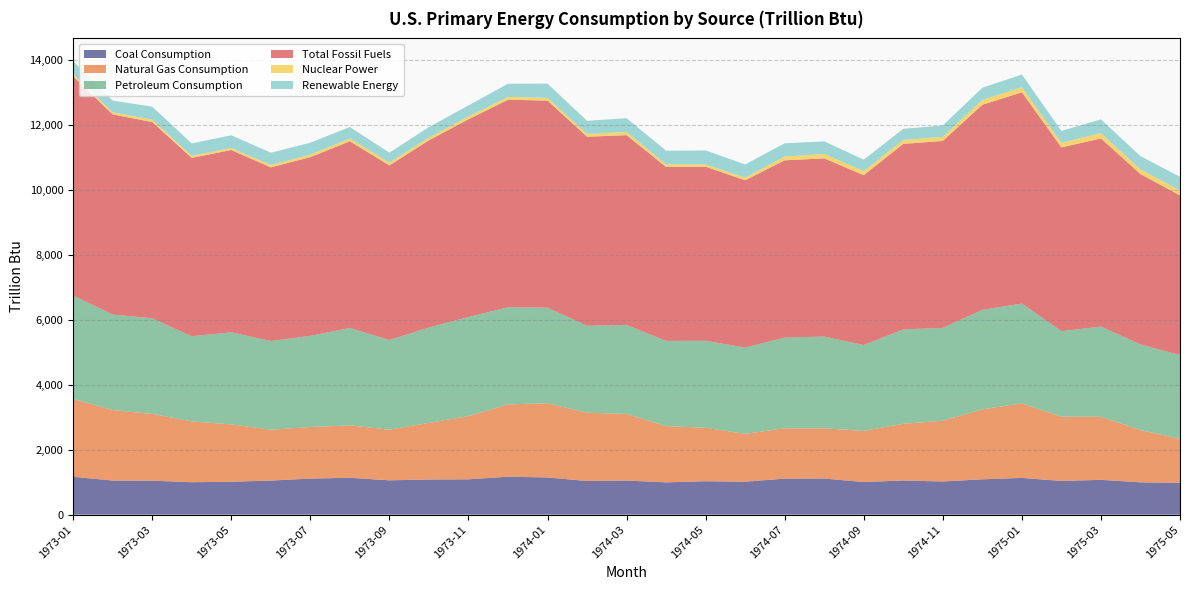

Reading left to right, list all the values displayed in this chart.

Coal Consumption: 1973-01=1166.2	1973-02=1050.6	1973-03=1046.9	1973-04=999.0	1973-05=1014.5	1973-06=1050.1	1973-07=1110.4	1973-08=1135.7	1973-09=1057.7	1973-10=1083.2	1973-11=1088.6	1973-12=1168.7	1974-01=1145.8	1974-02=1036.4	1974-03=1050.8	1974-04=995.0	1974-05=1029.2	1974-06=1014.4	1974-07=1110.4	1974-08=1112.6	1974-09=1005.5	1974-10=1051.7	1974-11=1022.0	1974-12=1089.0	1975-01=1131.7	1975-02=1038.8	1975-03=1072.0	1975-04=996.4	1975-05=976.6
Natural Gas Consumption: 1973-01=2397.3	1973-02=2170.6	1973-03=2057.3	1973-04=1873.5	1973-05=1765.3	1973-06=1566.2	1973-07=1590.7	1973-08=1615.2	1973-09=1559.1	1973-10=1743.9	1973-11=1945.0	1973-12=2227.8	1974-01=2283.5	1974-02=2103.3	1974-03=2051.1	1974-04=1731.6	1974-05=1646.6	1974-06=1473.5	1974-07=1550.3	1974-08=1546.2	1974-09=1573.9	1974-10=1746.9	1974-11=1870.8	1974-12=2154.5	1975-01=2295.2	1975-02=1979.7	1975-03=1943.0	1975-04=1608.1	1975-05=1359.0
Petroleum Consumption: 1973-01=3185.3	1973-02=2942.0	1973-03=2942.5	1973-04=2621.3	1973-05=2836.6	1973-06=2731.4	1973-07=2804.5	1973-08=2999.4	1973-09=2761.2	1973-10=2936.5	1973-11=3053.6	1973-12=2991.7	1974-01=2944.9	1974-02=2677.8	1974-03=2740.1	1974-04=2624.7	1974-05=2679.0	1974-06=2659.1	1974-07=2793.7	1974-08=2825.4	1974-09=2644.9	1974-10=2905.6	1974-11=2859.8	1974-12=3065.7	1975-01=3072.7	1975-02=2632.2	1975-03=2776.8	1975-04=2639.7	1975-05=2578.9
Total Fossil Fuels: 1973-01=6747.7	1973-02=6163.1	1973-03=6044.6	1973-04=5493.2	1973-05=5613.6	1973-06=5347.5	1973-07=5504.6	1973-08=5748.9	1973-09=5376.8	1973-10=5765.3	1973-11=6088.4	1973-12=6388.5	1974-01=6378.0	1974-02=5820.5	1974-03=5845.6	1974-04=5355.6	1974-05=5359.9	1974-06=5150.4	1974-07=5458.0	1974-08=5488.1	1974-09=5230.8	1974-10=5713.4	1974-11=5757.5	1974-12=6314.0	1975-01=6508.1	1975-02=5658.9	1975-03=5794.3	1975-04=5244.0	1975-05=4917.0
Nuclear Power: 1973-01=68.1	1973-02=64.6	1973-03=72.5	1973-04=64.1	1973-05=62.1	1973-06=74.0	1973-07=75.9	1973-08=84.9	1973-09=85.7	1973-10=82.0	1973-11=88.8	1973-12=87.6	1974-01=84.9	1974-02=90.6	1974-03=98.0	1974-04=79.6	1974-05=73.2	1974-06=79.0	1974-07=114.0	1974-08=137.7	1974-09=122.9	1974-10=121.2	1974-11=122.8	1974-12=148.3	1975-01=153.5	1975-02=140.2	1975-03=163.9	1975-04=146.8	1975-05=151.6
Renewable Energy: 1973-01=404.0	1973-02=360.9	1973-03=400.2	1973-04=380.5	1973-05=392.1	1973-06=377.2	1973-07=367.3	1973-08=353.8	1973-09=307.0	1973-10=323.5	1973-11=337.8	1973-12=406.7	1974-01=437.5	1974-02=399.9	1974-03=423.5	1974-04=422.3	1974-05=427.7	1974-06=409.3	1974-07=409.7	1974-08=386.1	1974-09=353.9	1974-10=343.7	1974-11=351.6	1974-12=376.6	1975-01=392.8	1975-02=368.3	1975-03=423.5	1975-04=405.4	1975-05=421.3